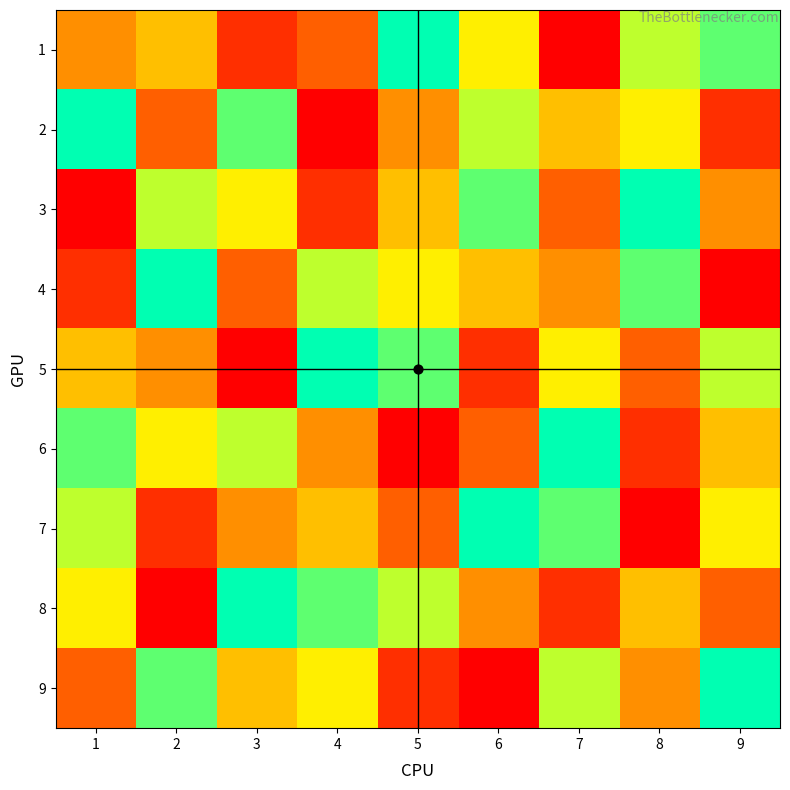

Which label corresponds to the largest value in the chart?

5